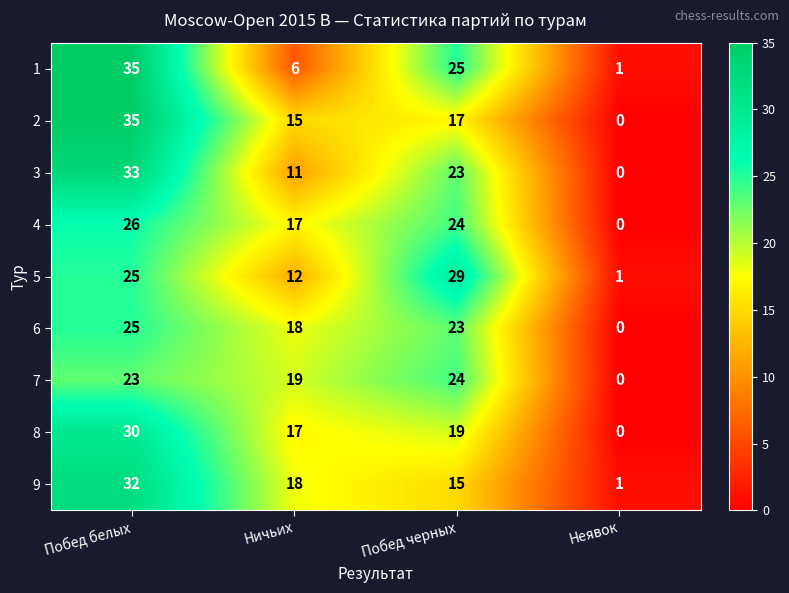

The 5 series shows 29 at Побед черных. True or false?

True